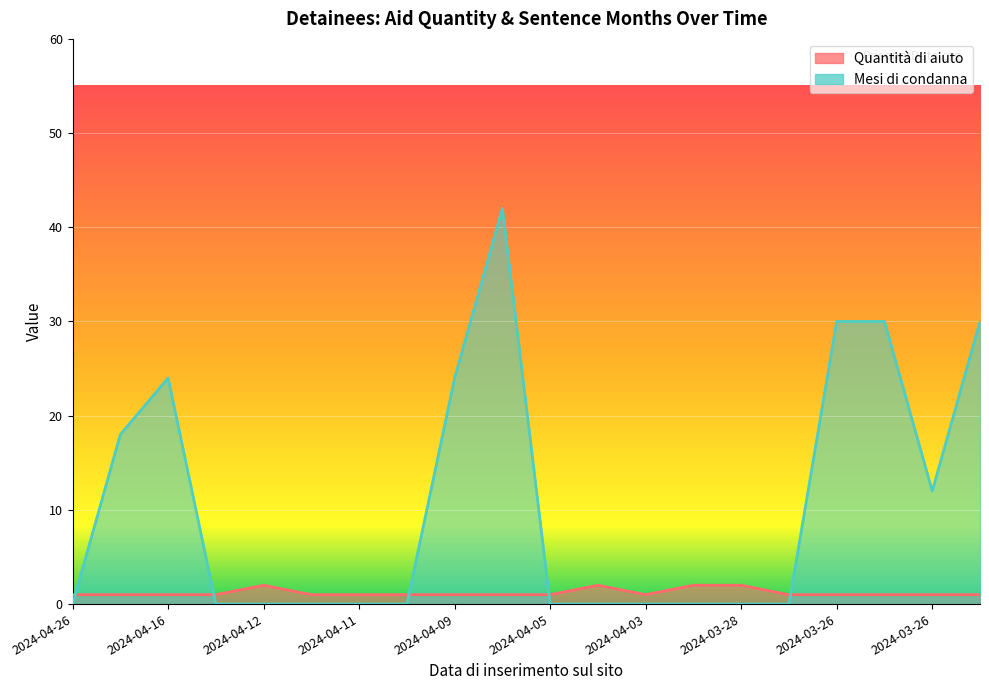

What is the difference between the maximum and minimum values in the Quantità di aiuto series?

1